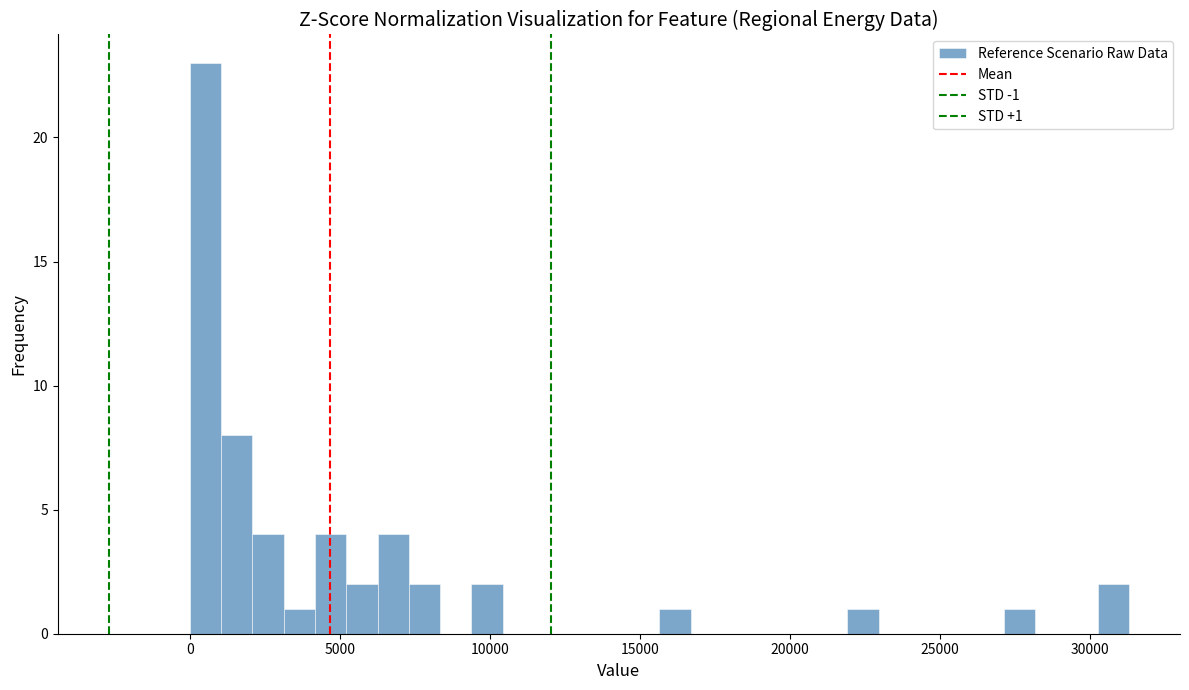

Around what value on the x-axis is the tallest bar? Give the approximate position of its centre, as read against the axis.

500